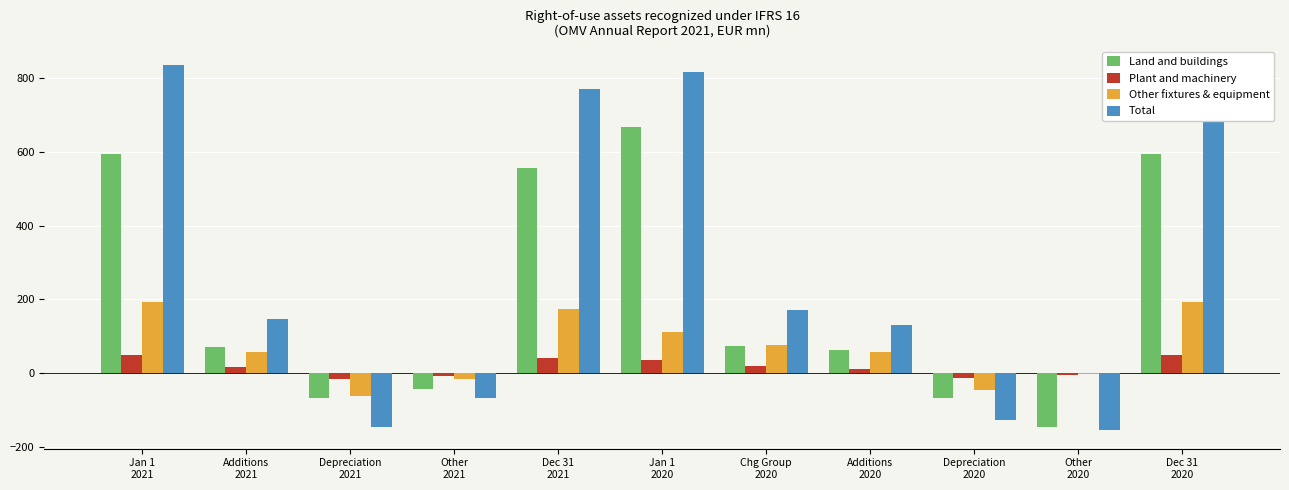

Between Other
2021 and Depreciation
2020, which series saw the biggest shift?

Total